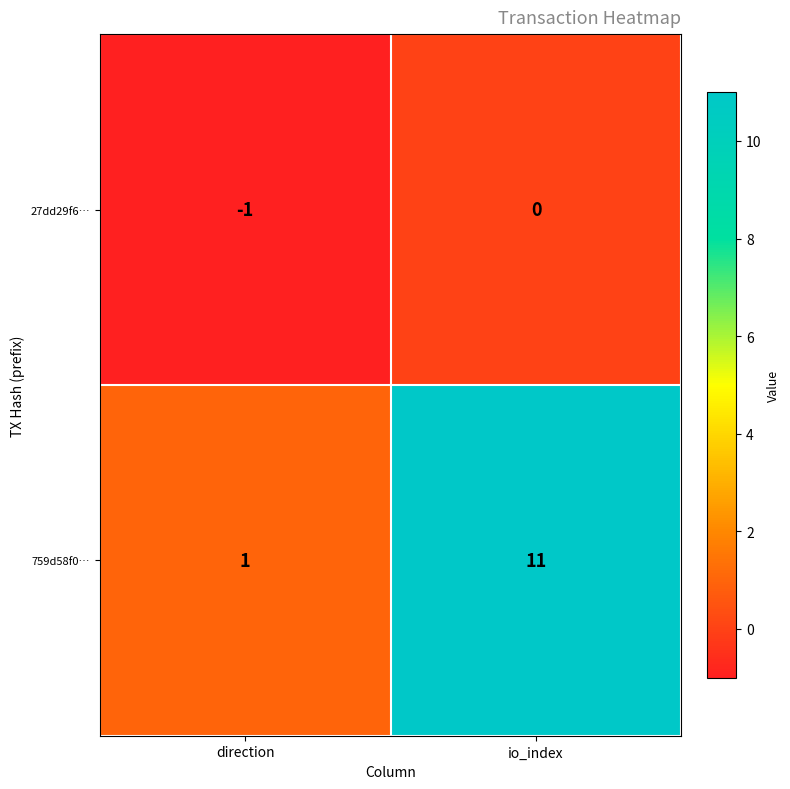

At which label is 759d58f0… closest to 6?

direction